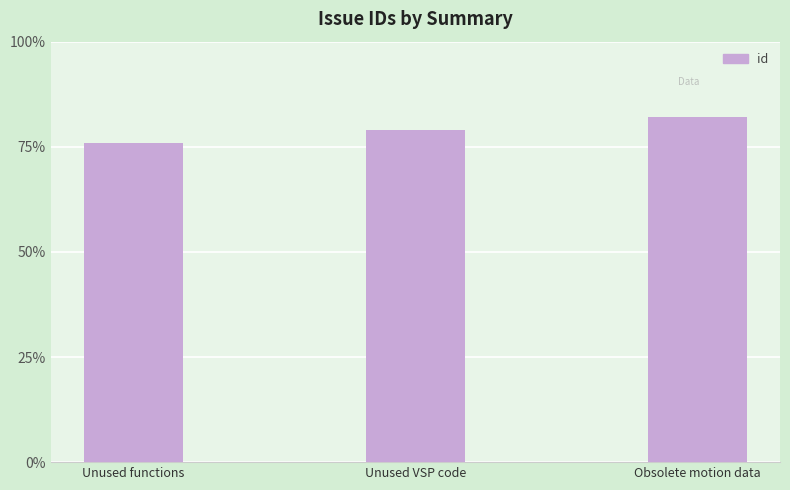

How many values are below 79?

1